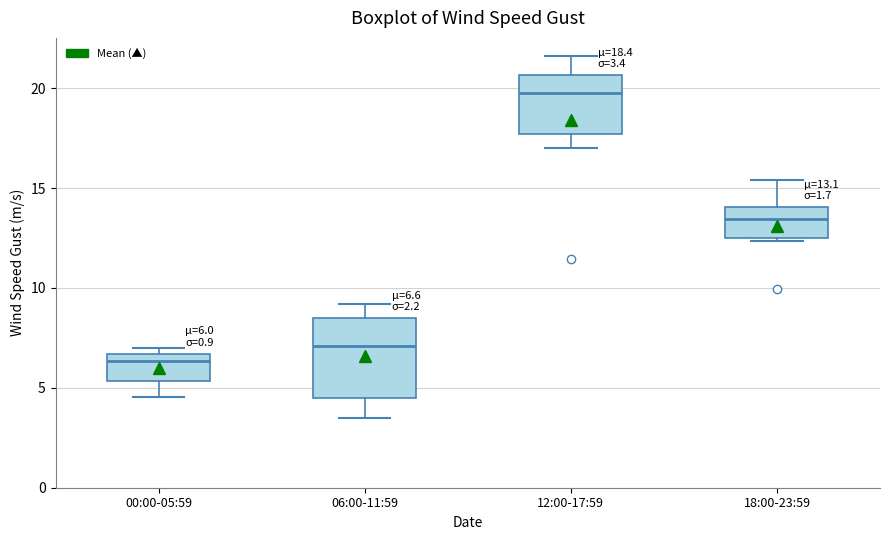

Which box's median line is the highest?

12:00-17:59